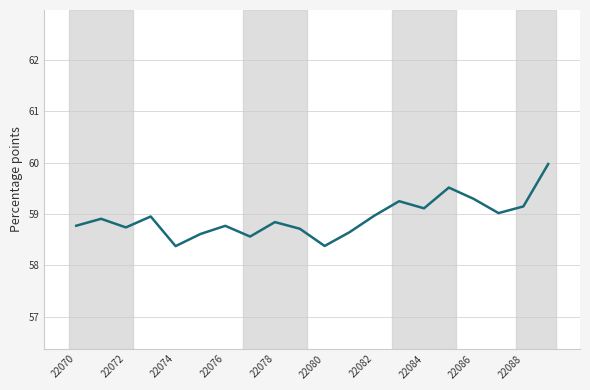

What is the smallest value displayed?

58.4